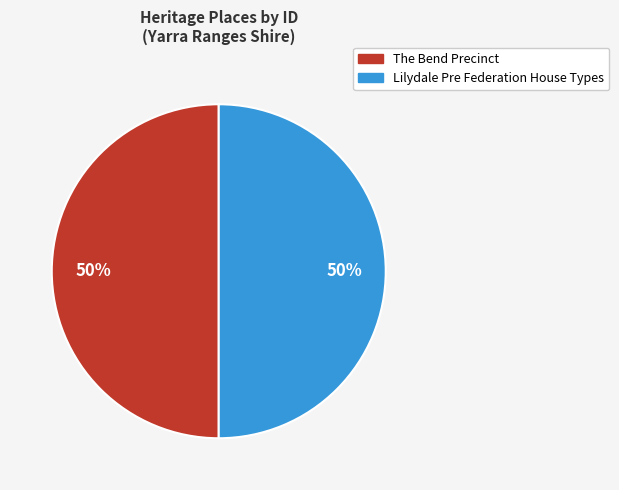

The The Bend Precinct slice represents 50% of the pie. True or false?

True